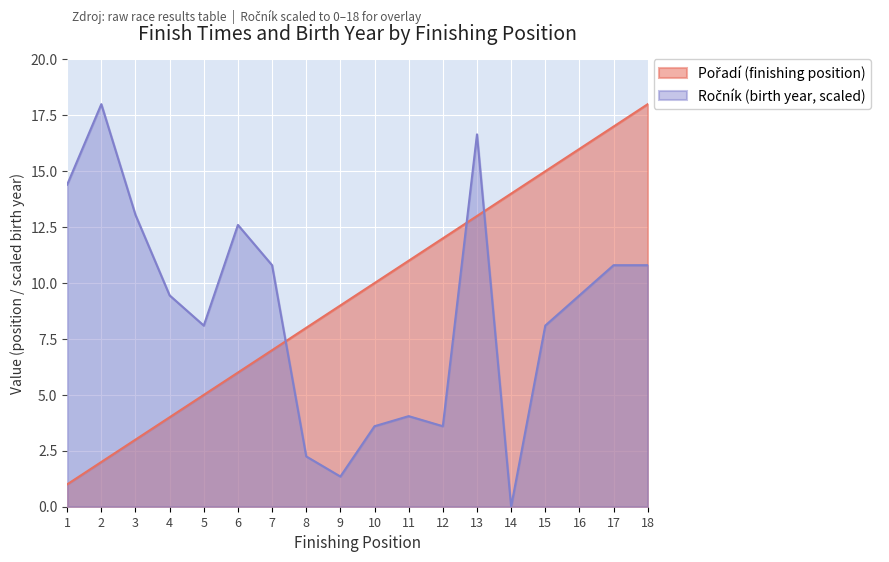

Which series changed the most between 4 and 10?

Pořadí